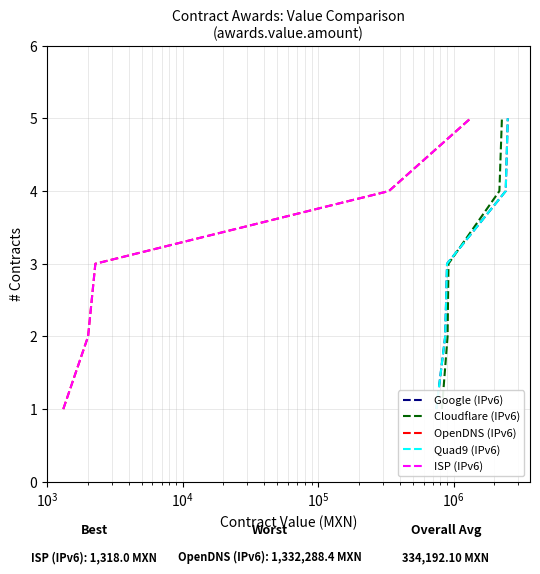

What is the maximum value shown in the chart?

5